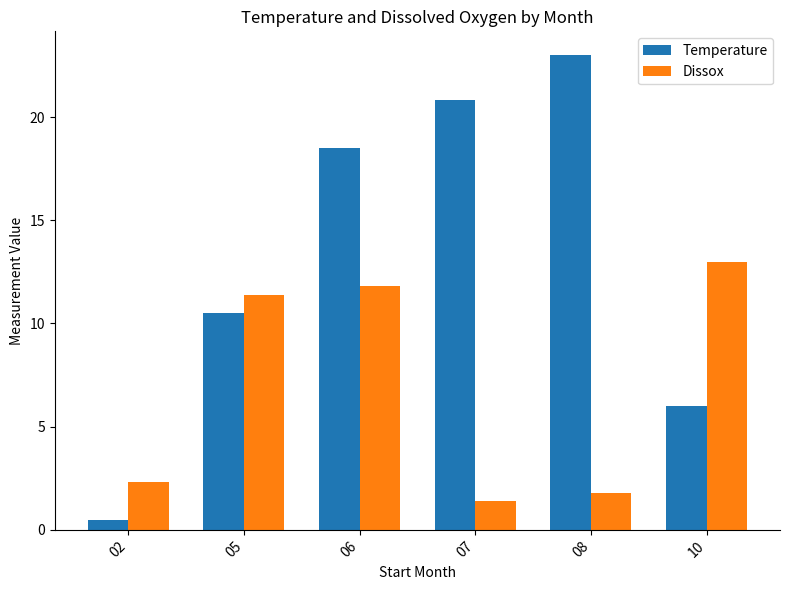

Does the chart contain stacked bars?

No